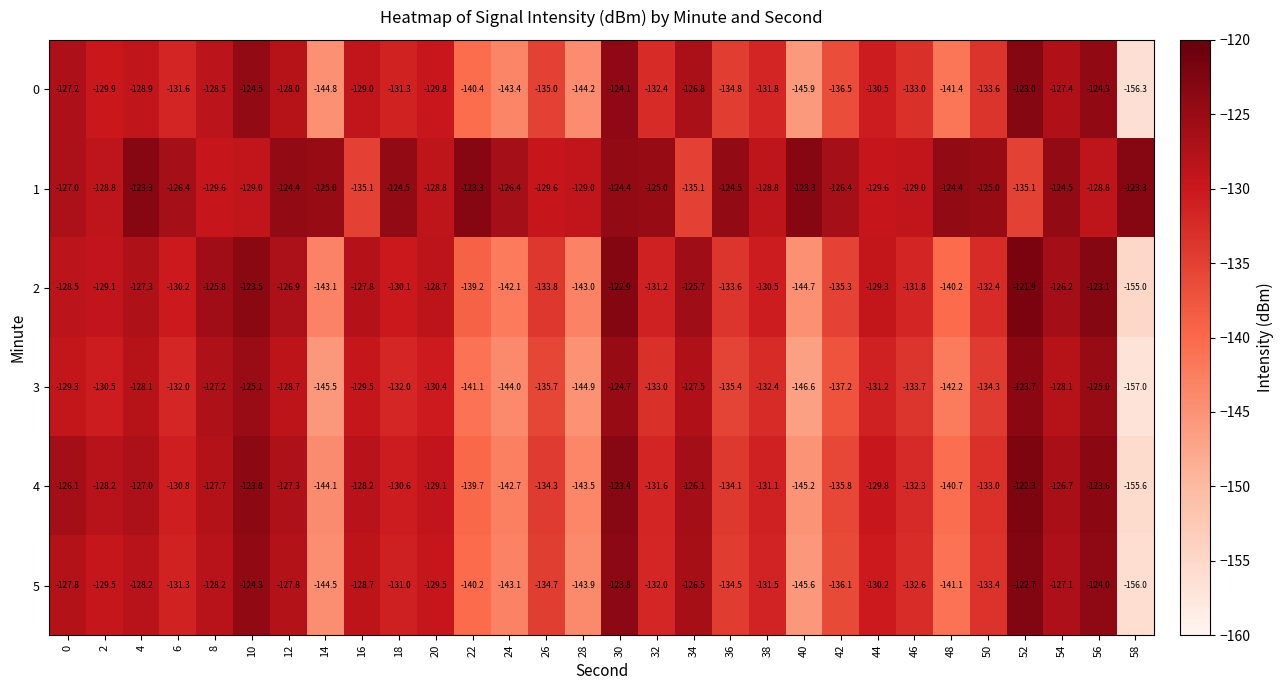

Between 22 and 24, which series saw the biggest shift?

1